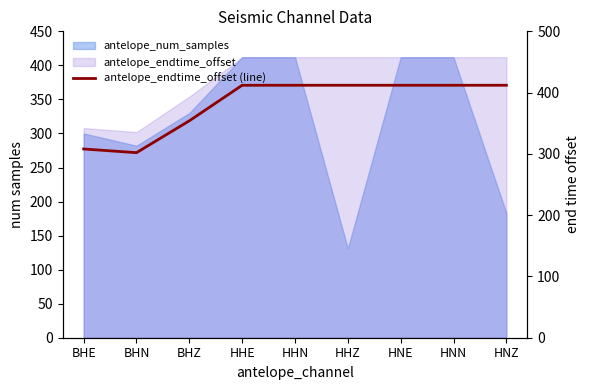

What is the difference between the maximum and second lowest values?

104